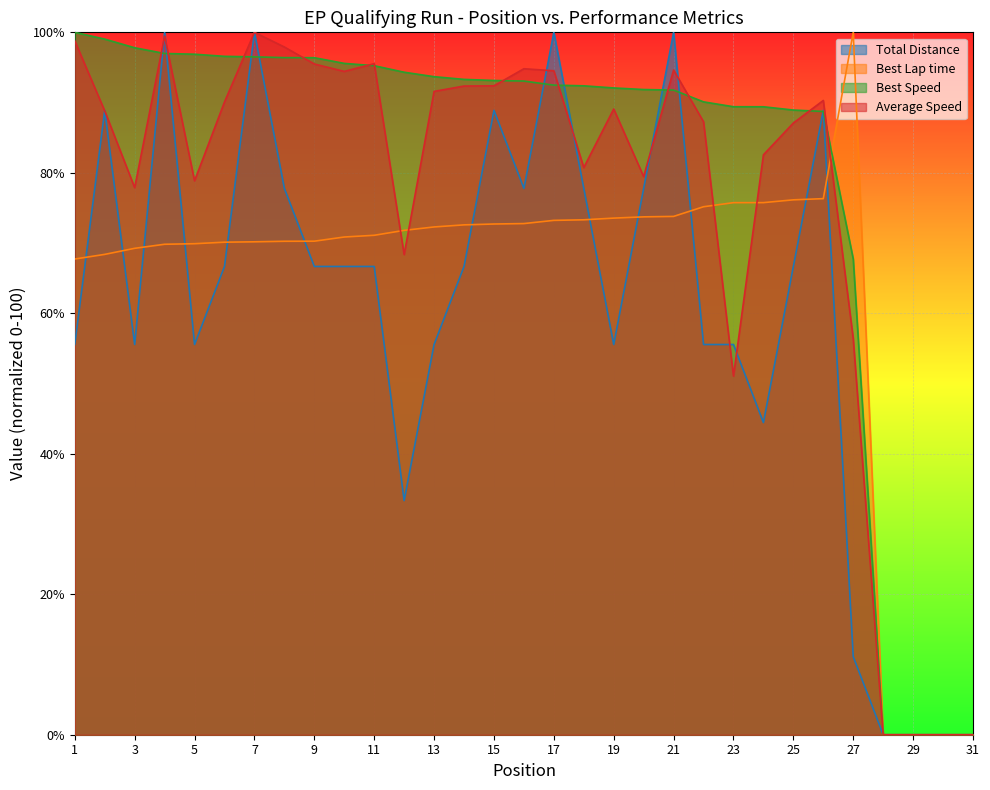

Which series has the largest total across all categories?

Best Speed